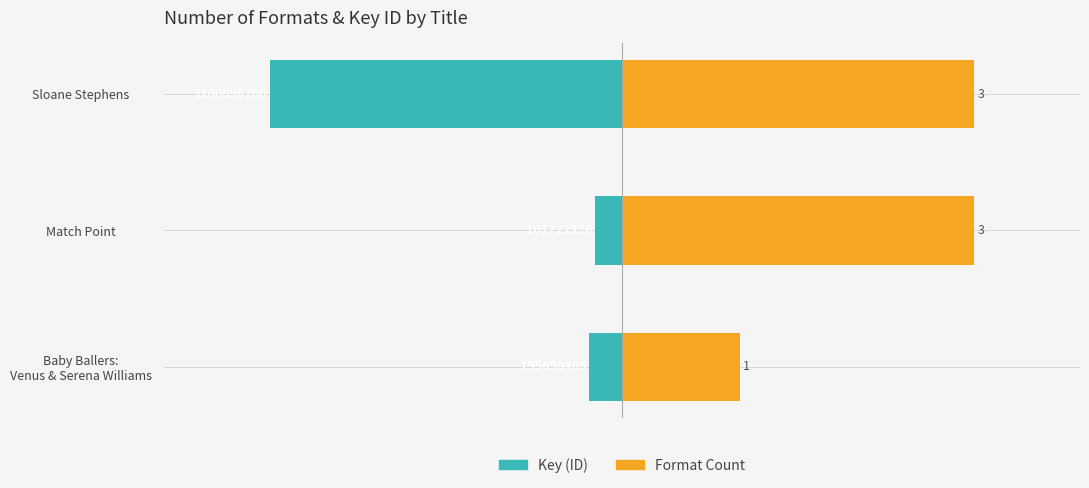

What are all the series names shown in the legend?

Key (ID), Format Count